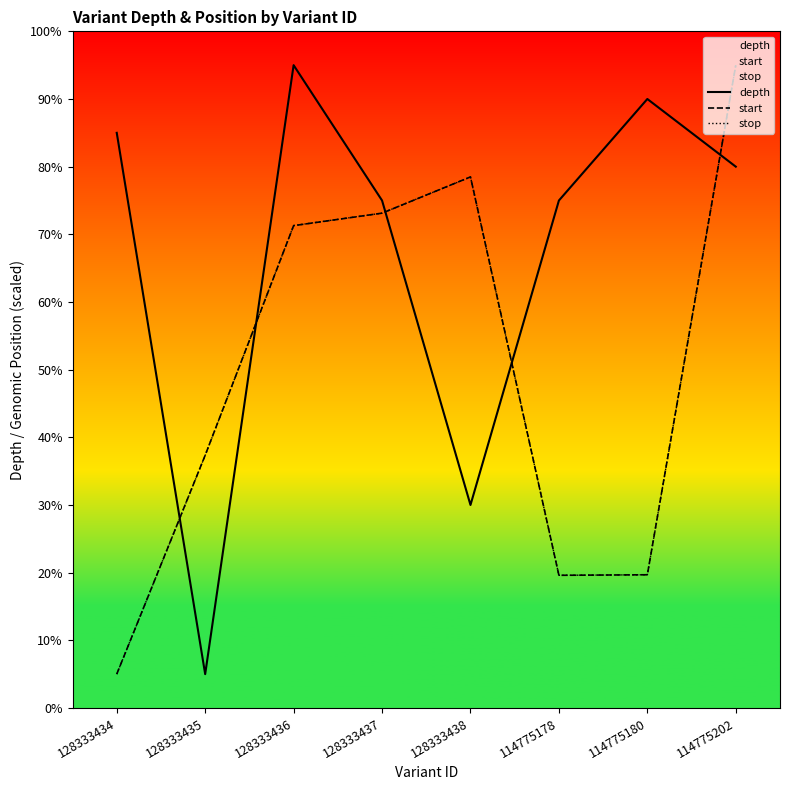

What is the value of the start point at the 5th from the left?

78.5